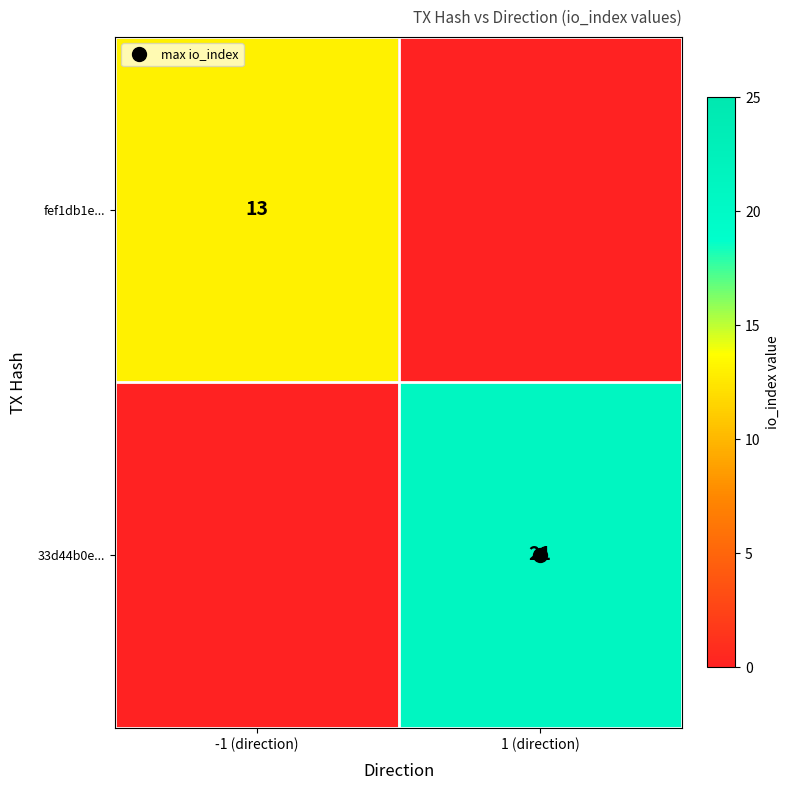

Which category has the highest value in the fef1db1e... series?

-1 (direction)